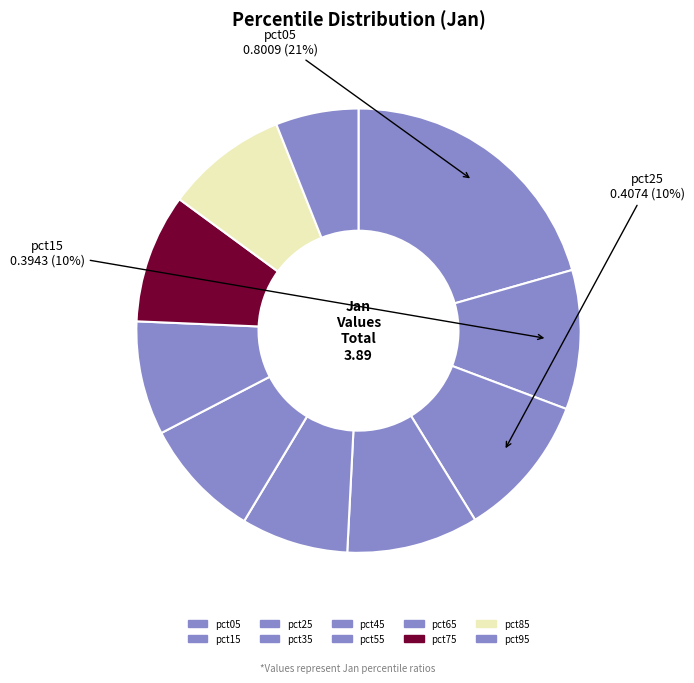

How many slices are in this pie chart?

10